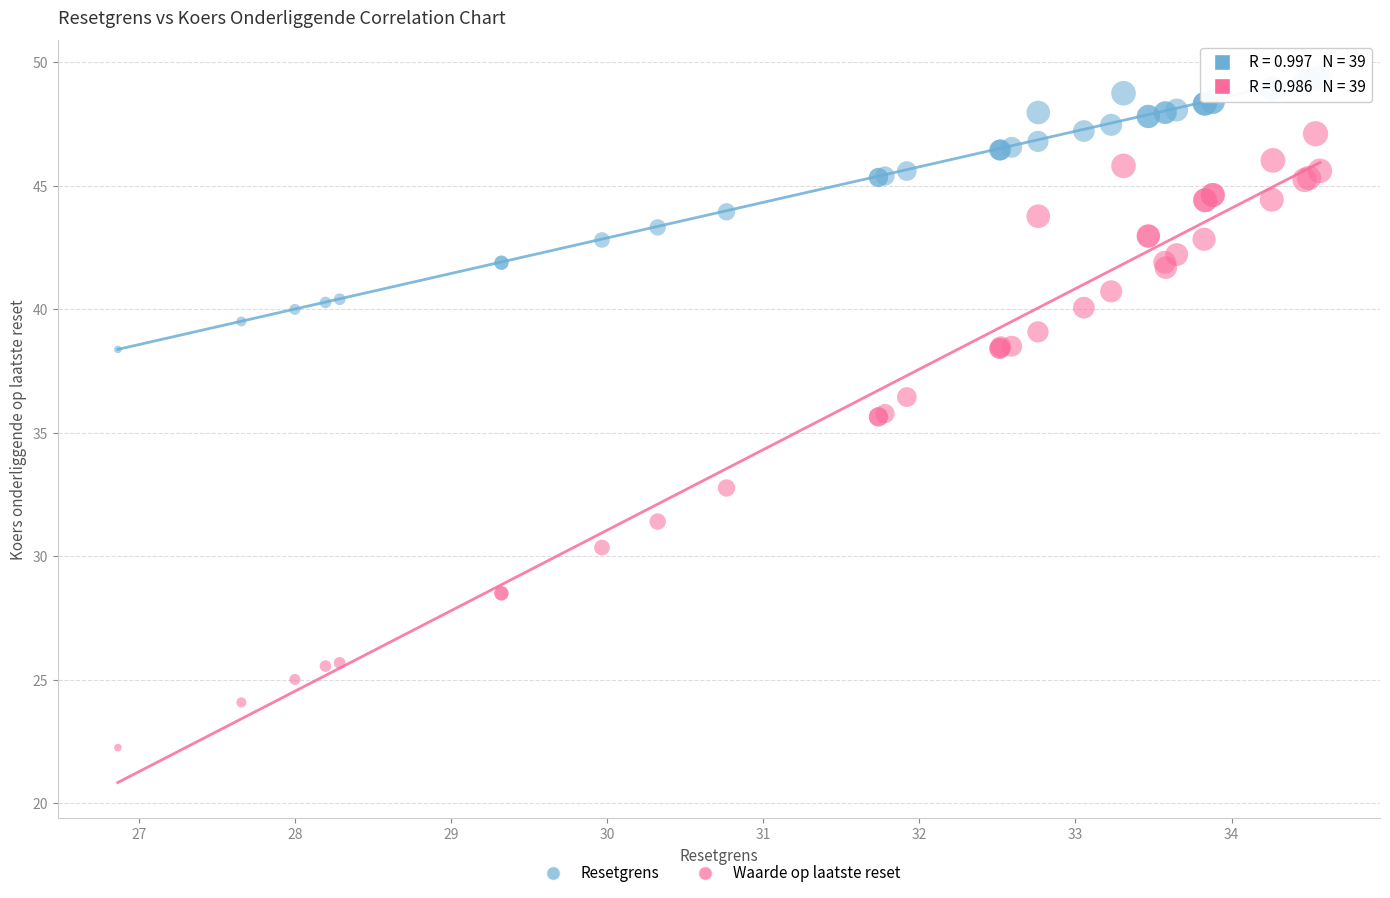

Which series has the widest spread of Y values?

Waarde op laatste reset